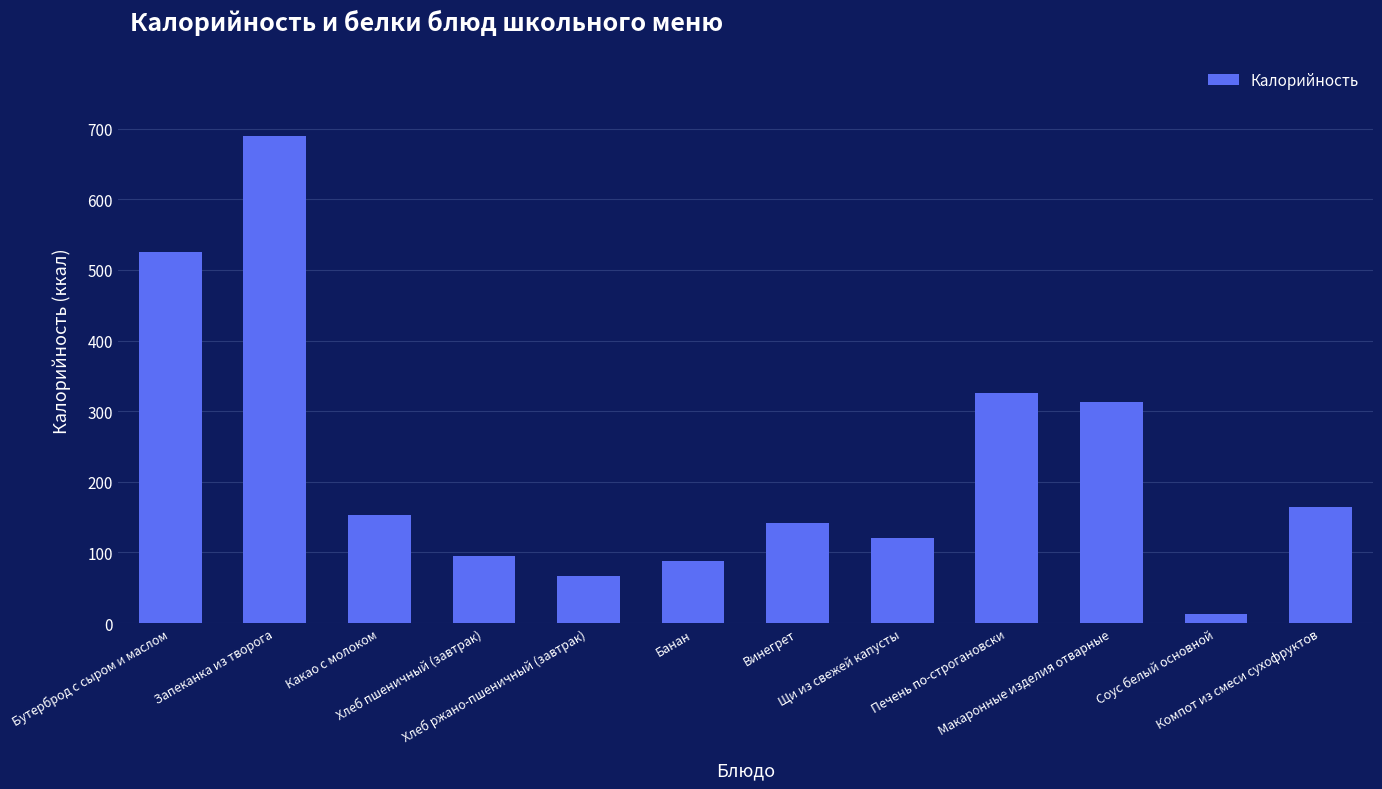

Where does the data first go above 152?

Бутерброд с сыром и маслом